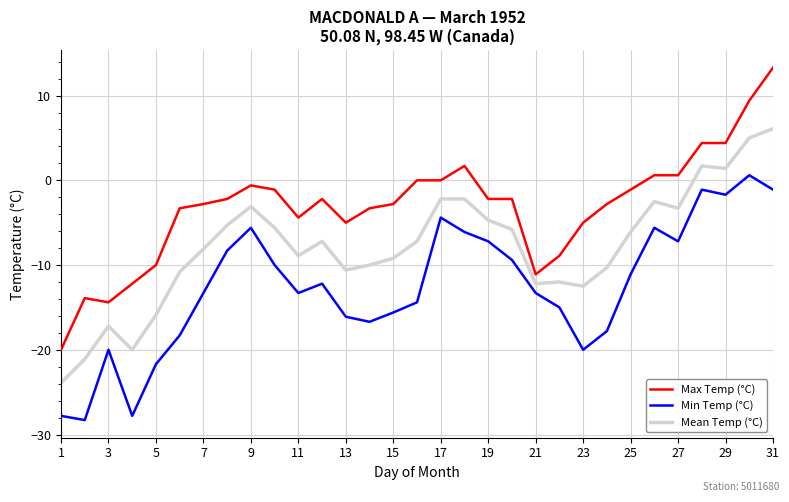

True or false: Min Temp (°C) and Mean Temp (°C) cross at least once.

False